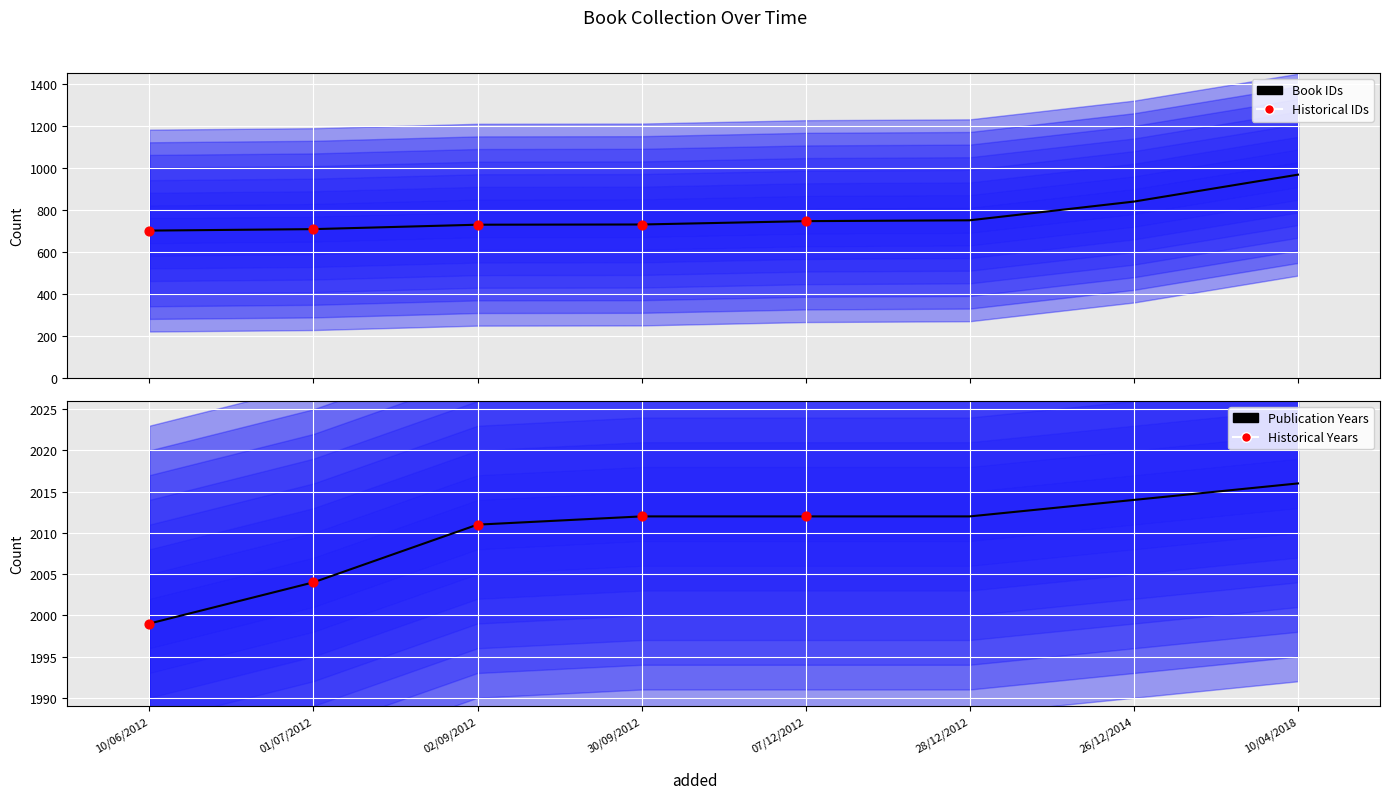

Is the value of year at 07/12/2012 greater than the value of id at 10/04/2018?

Yes